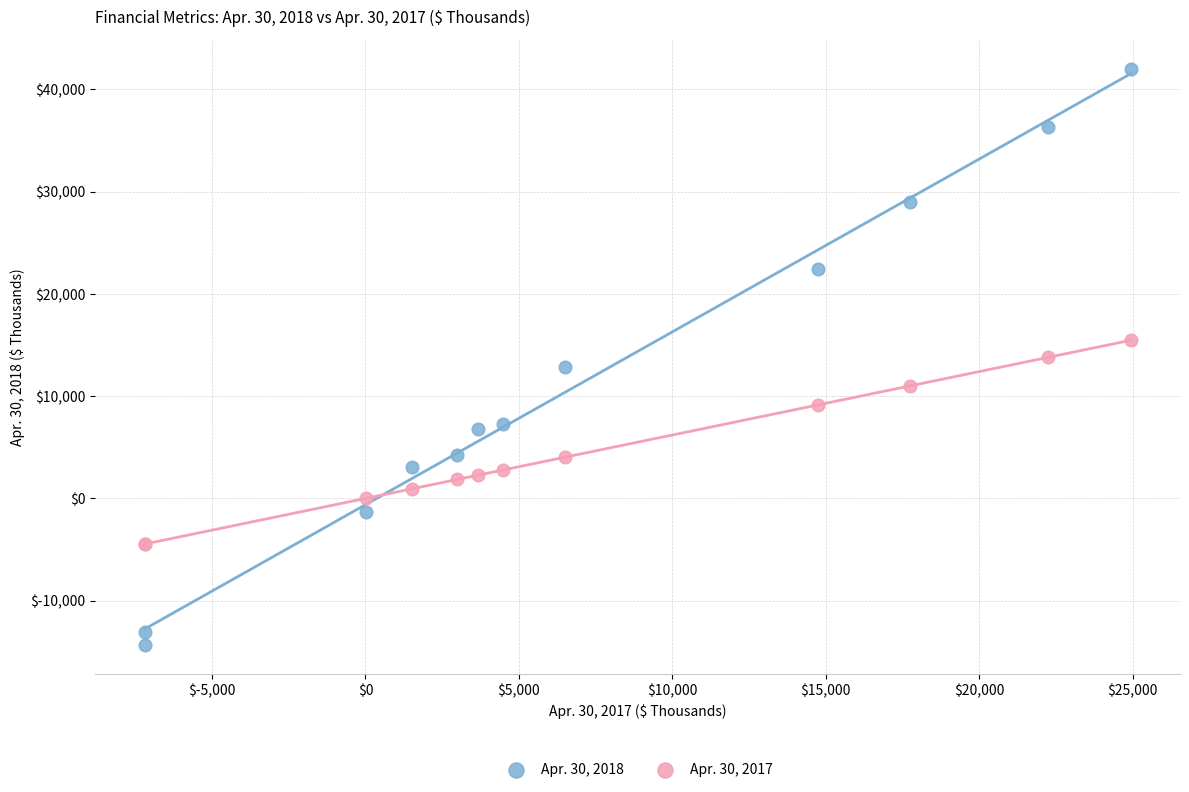

What is the X range (max minus min) for the scatter plot?

32133.0